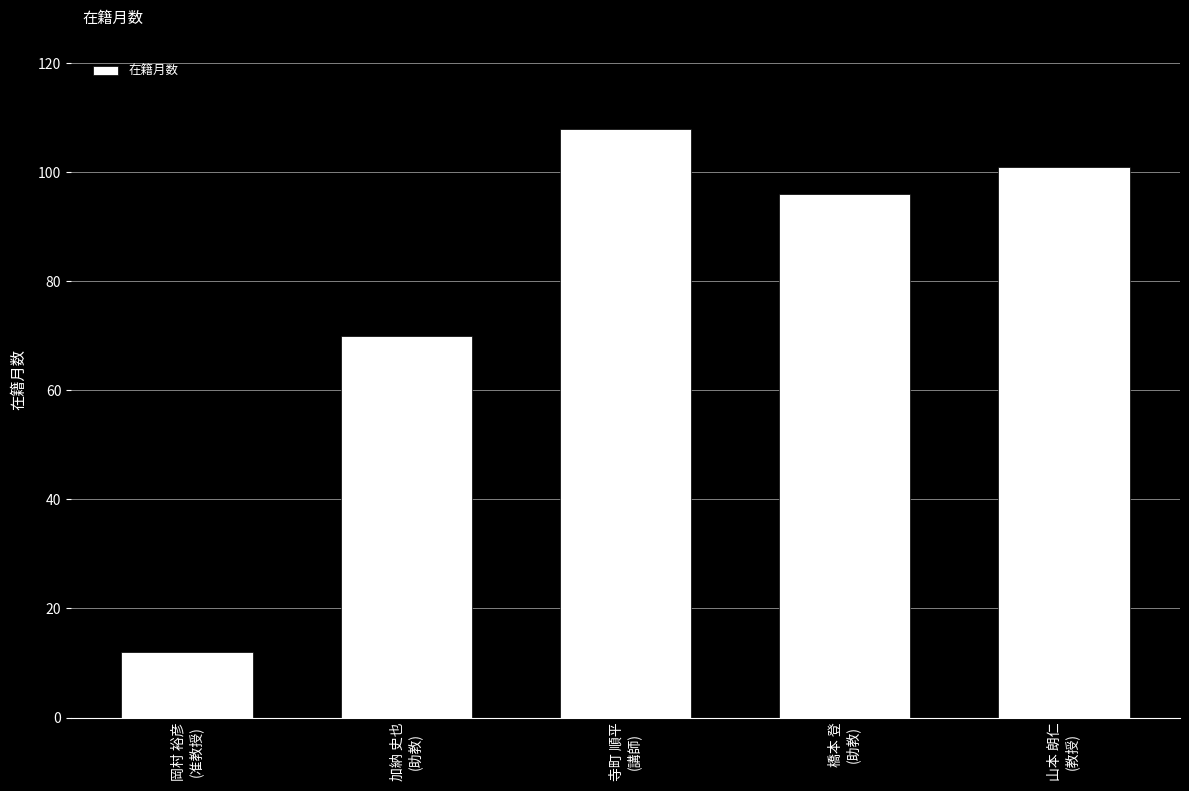

How many data points does each series have?

5